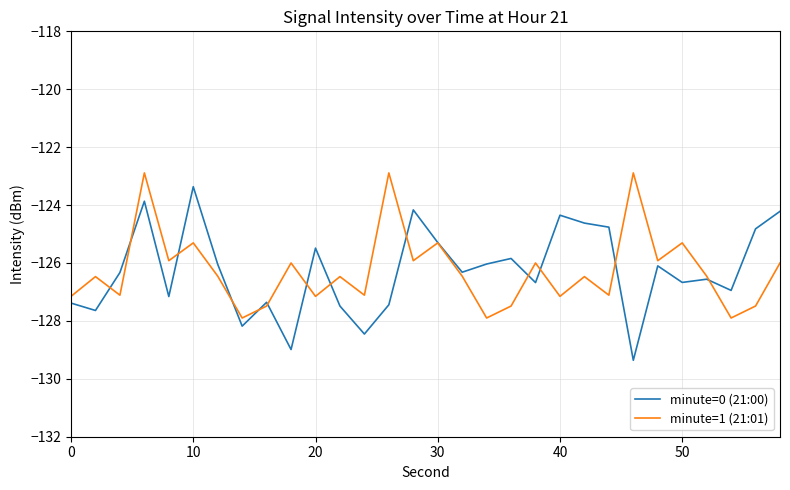

What is the lowest value of the minute=0 (21:00) series?

-129.4